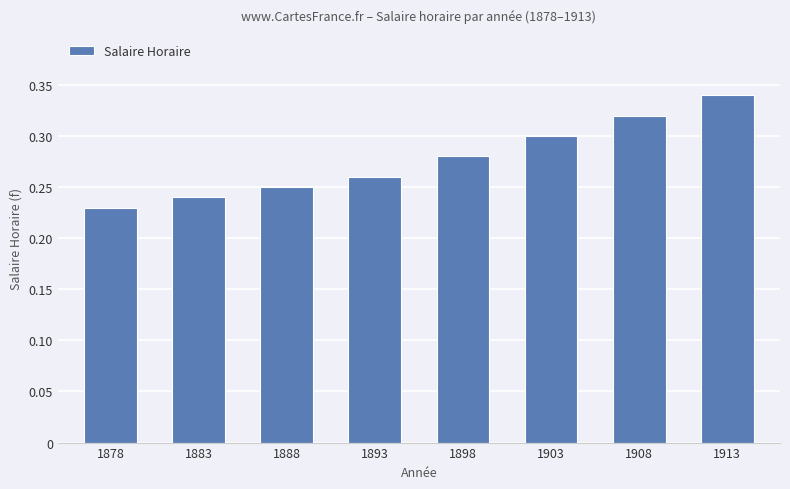

The value at 1878 is 0.1. True or false?

False